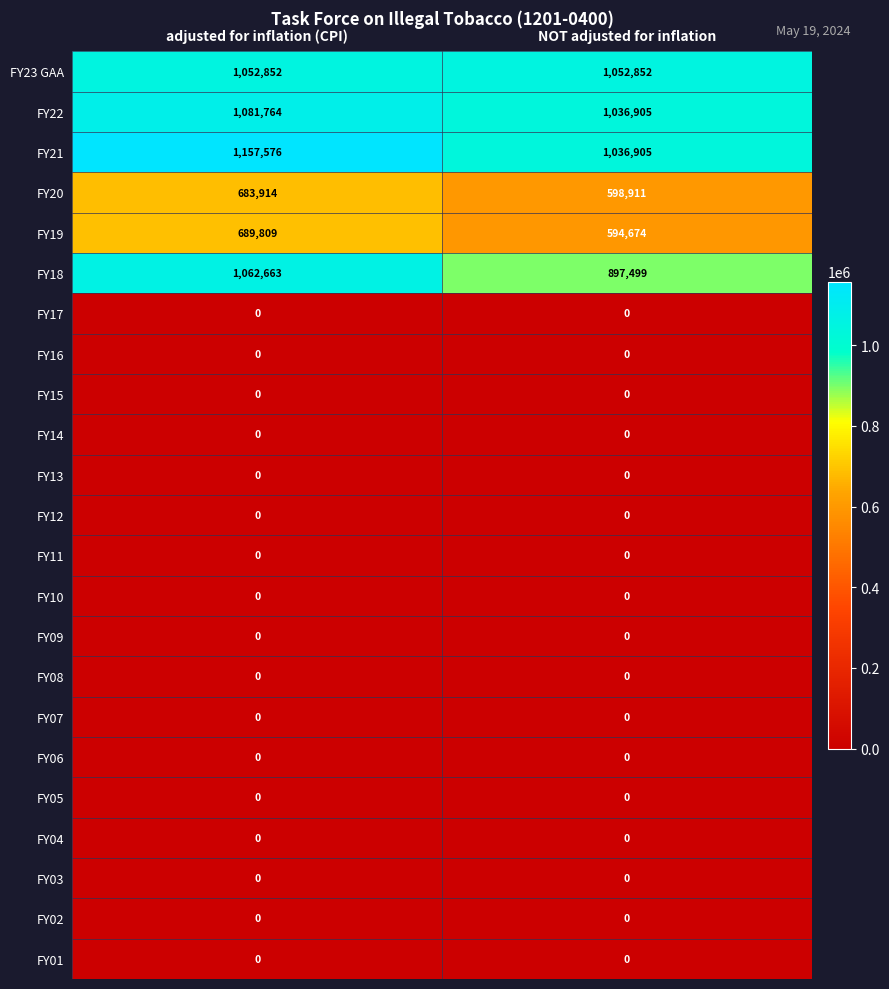

At which label is FY22 closest to 1059334?

NOT adjusted for inflation